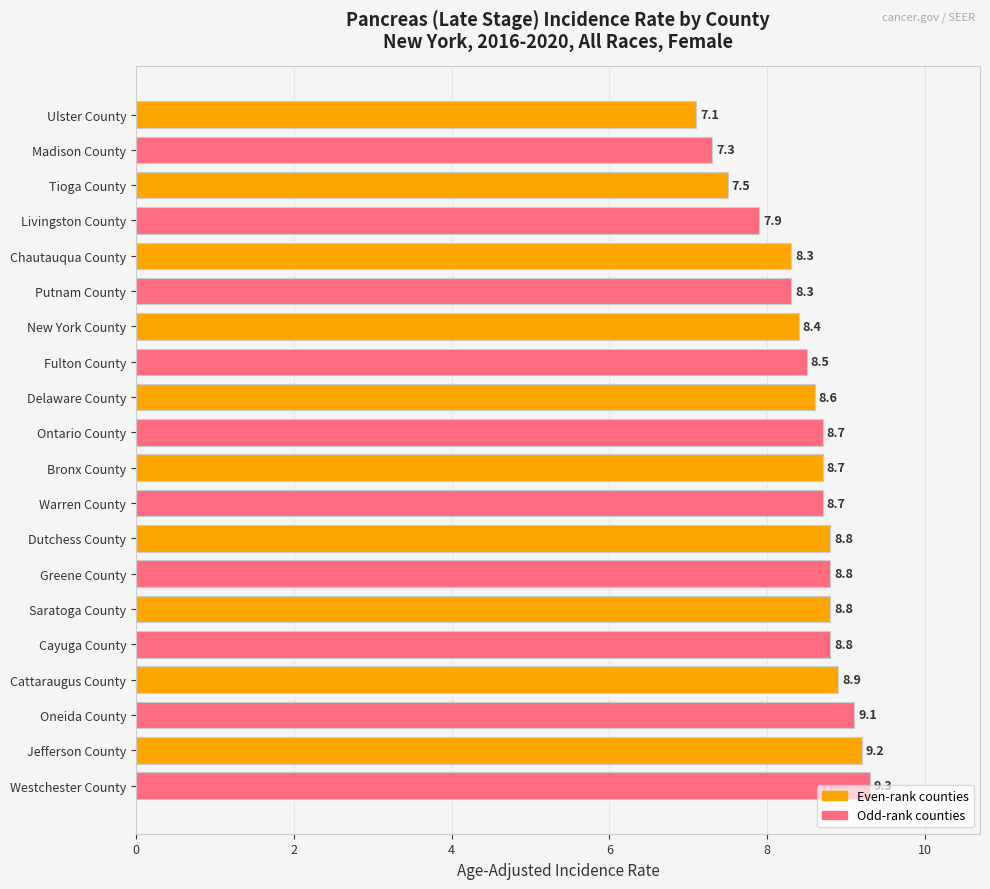

Does the chart contain stacked bars?

No